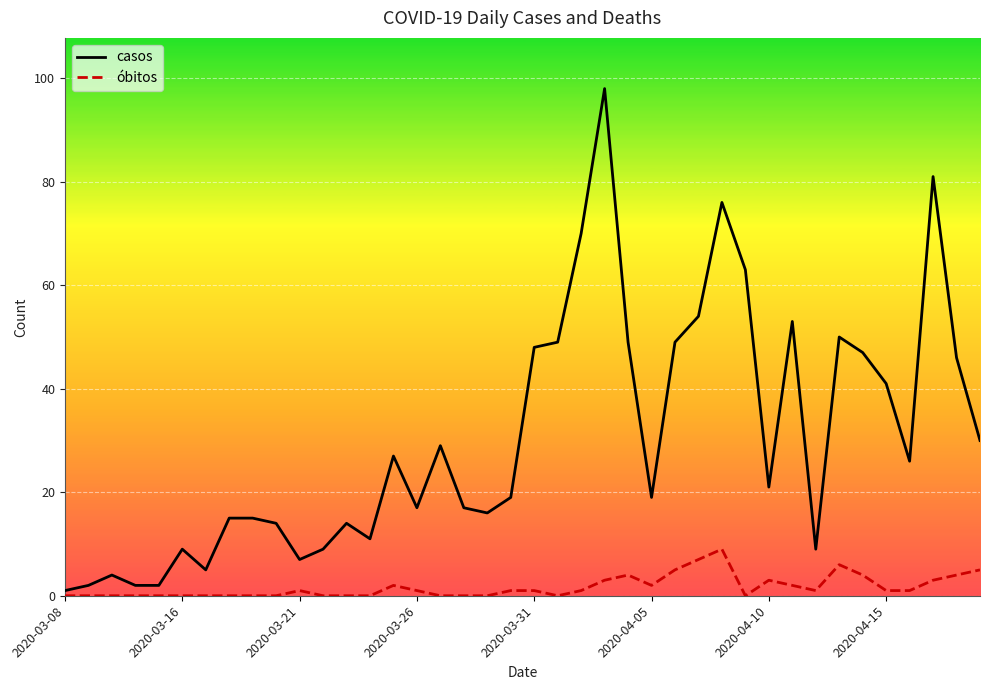

True or false: óbitos and casos cross at least once.

False